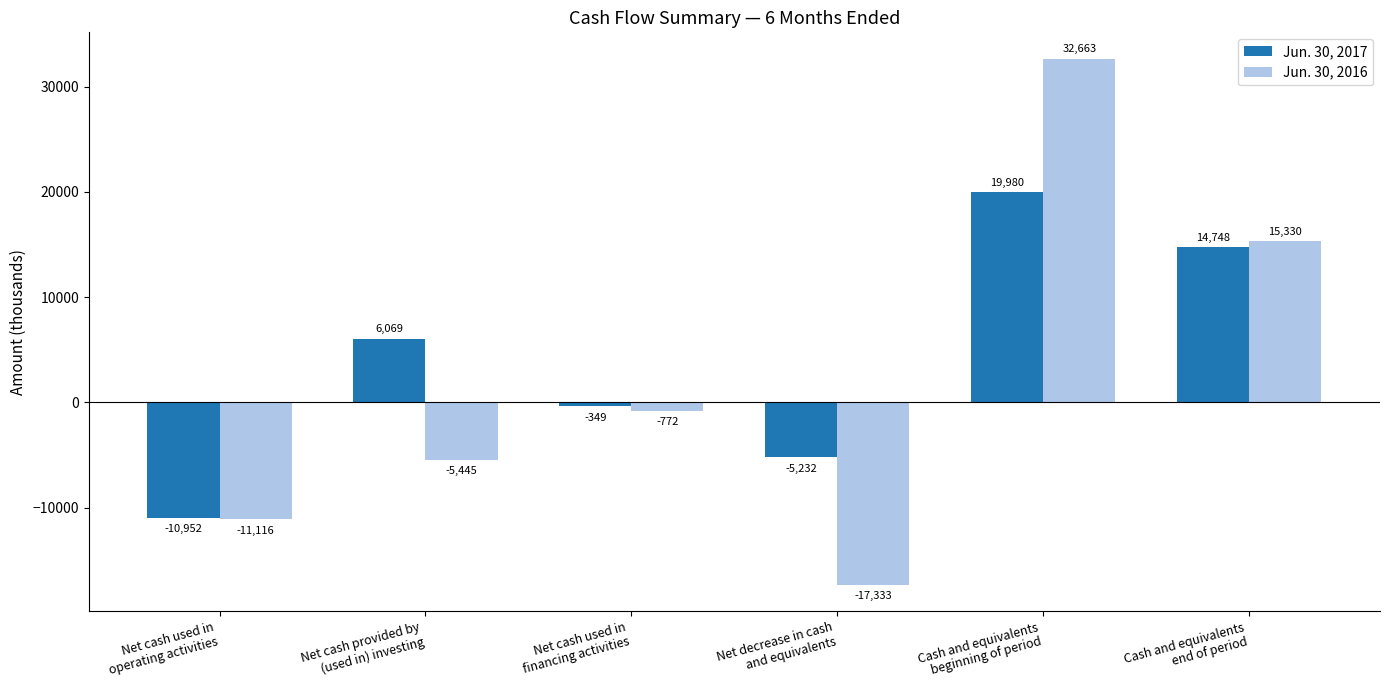

What is the label of the 3rd bar from the right?

Net decrease in cash
and equivalents